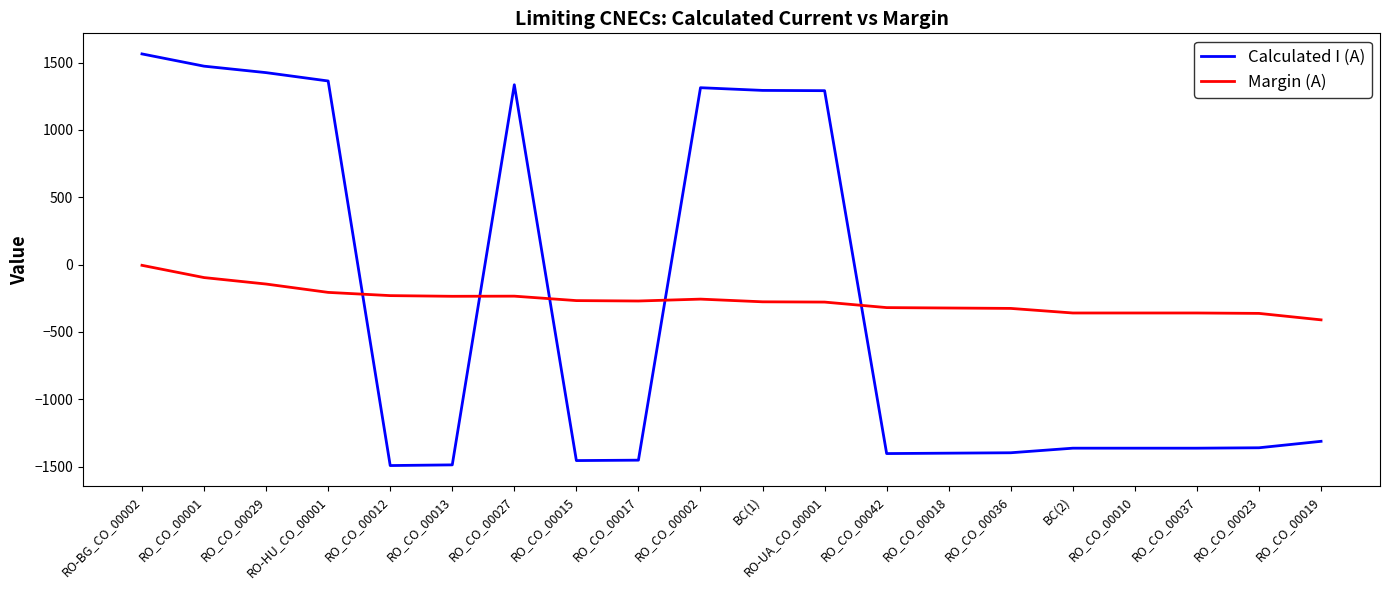

What is the sum of all Margin (A) values?

-5312